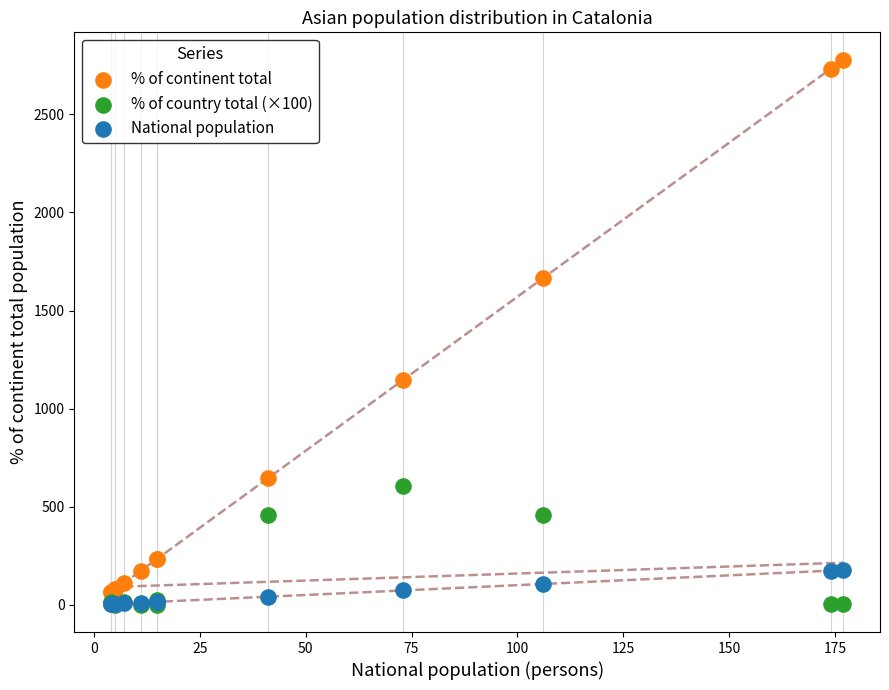

Across all series, what Y value is closest to 1389?

1146.0